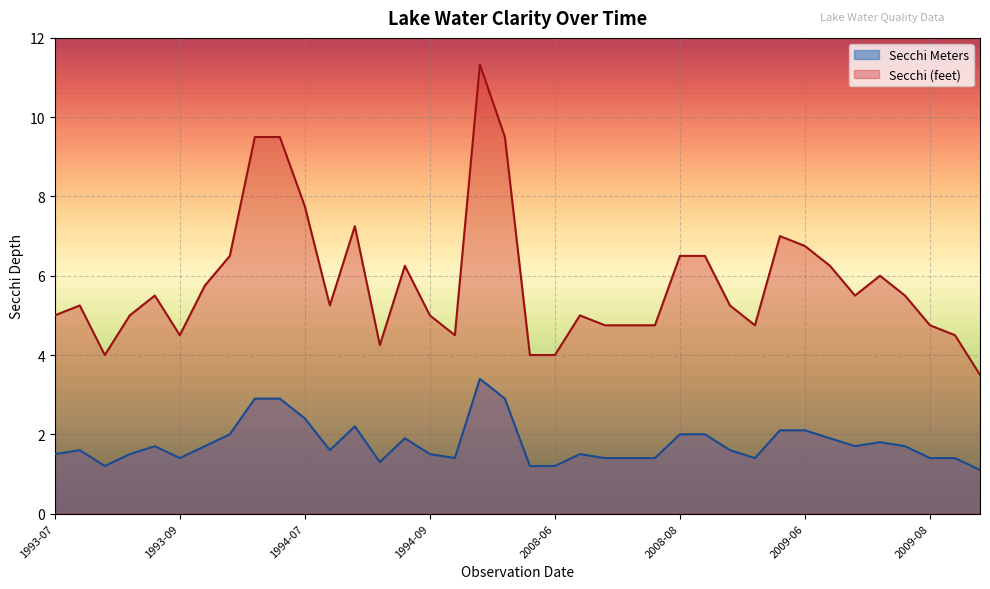

Is the value of Secchi Meters at 2008-07 greater than the value of Secchi (feet) at 2008-09?

No